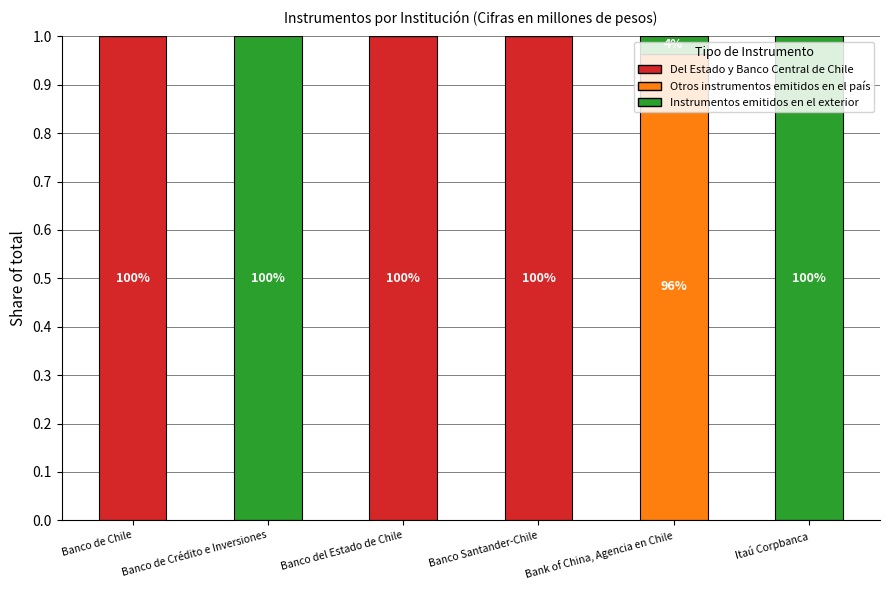

Are the bars horizontal?

No